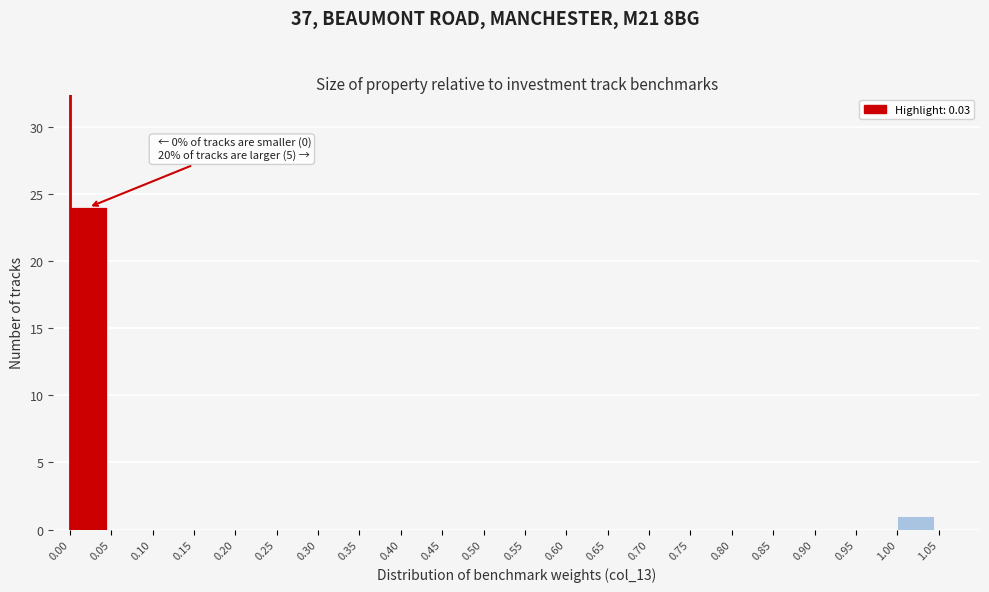

Over which range of the x-axis is the bar tallest?

0.00 to 0.05